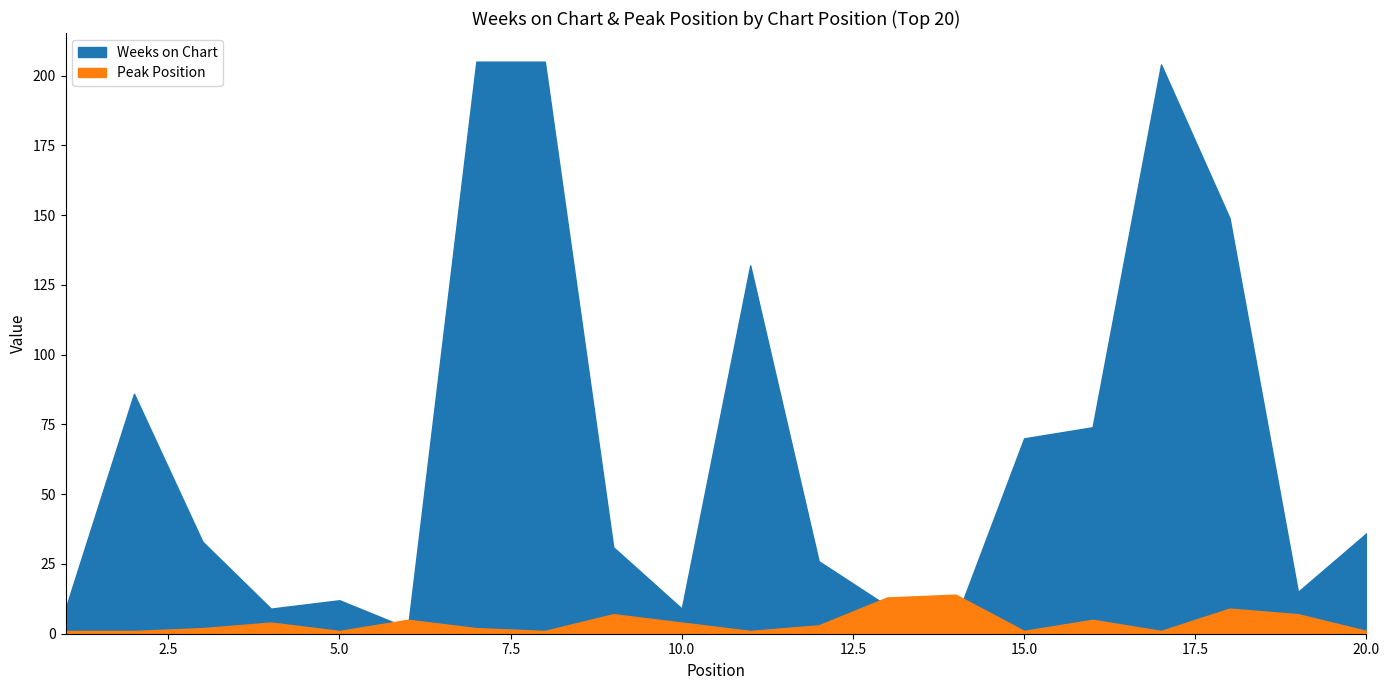

Does the chart have visible grid lines?

No